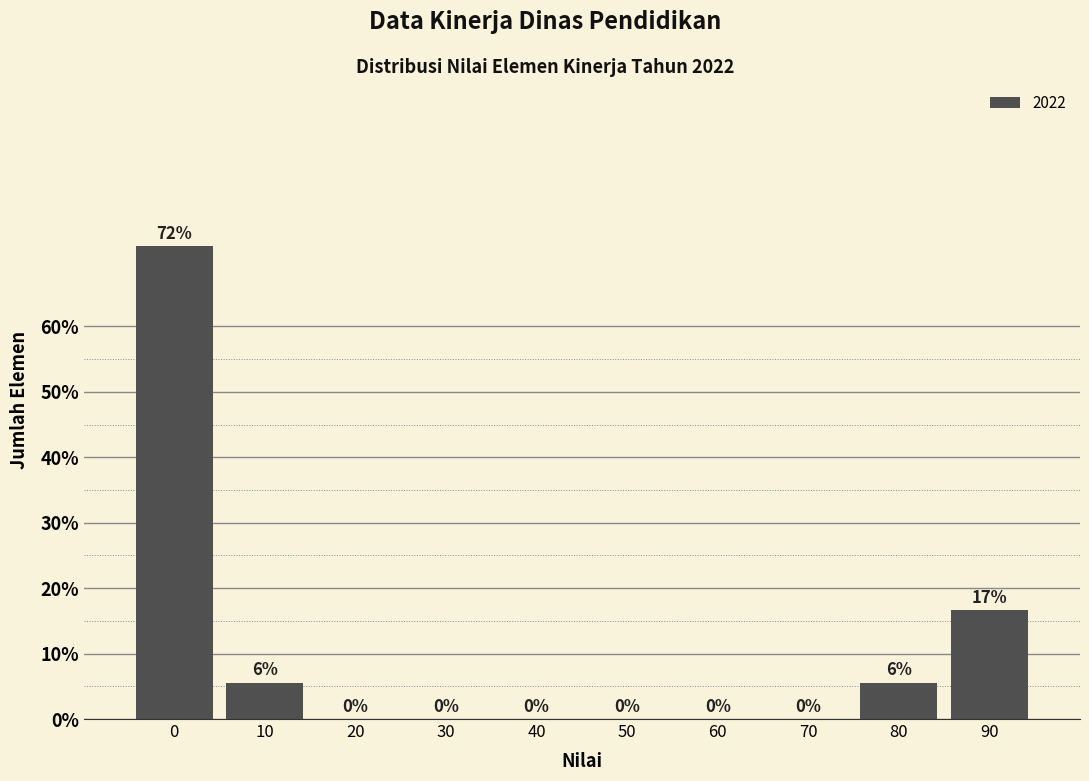

Where is the data nearest to the value 36?

90